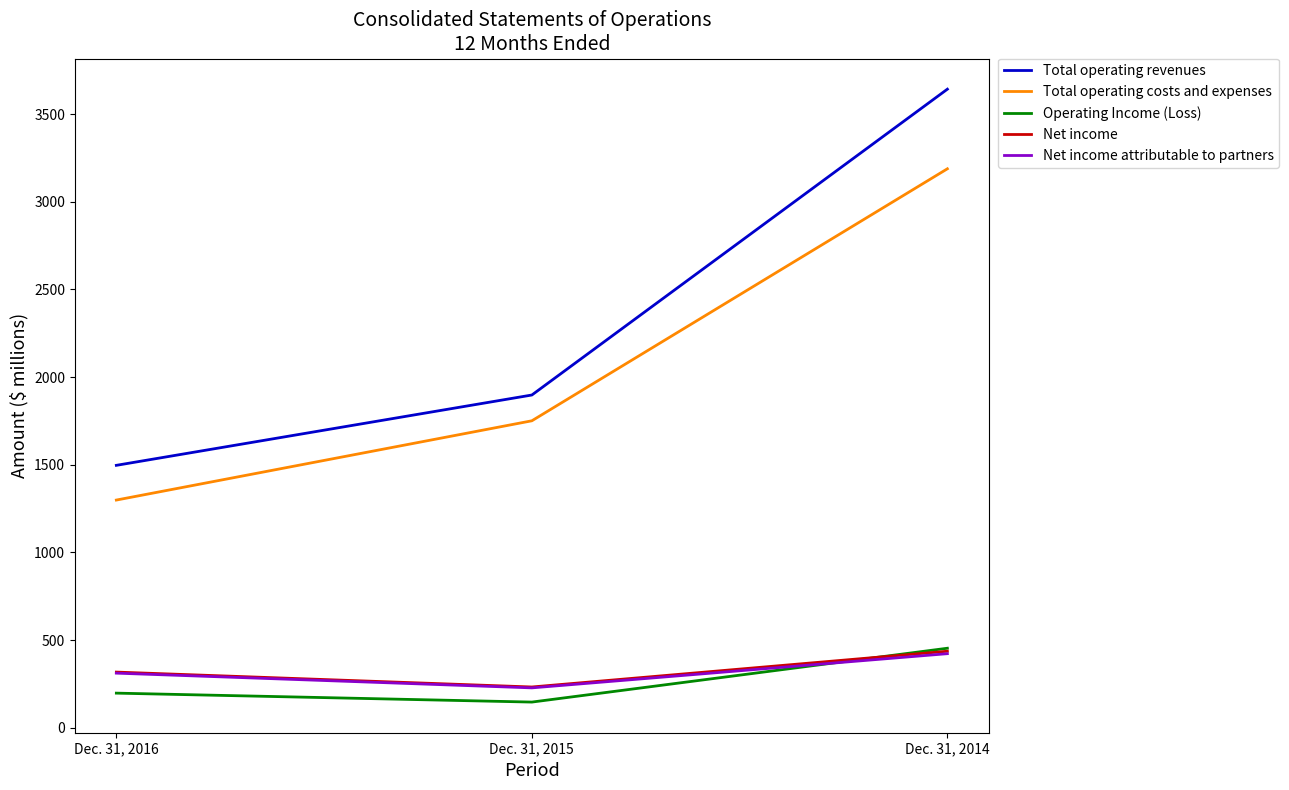

The value of Net income attributable to partners at Dec. 31, 2016 is 312. True or false?

True